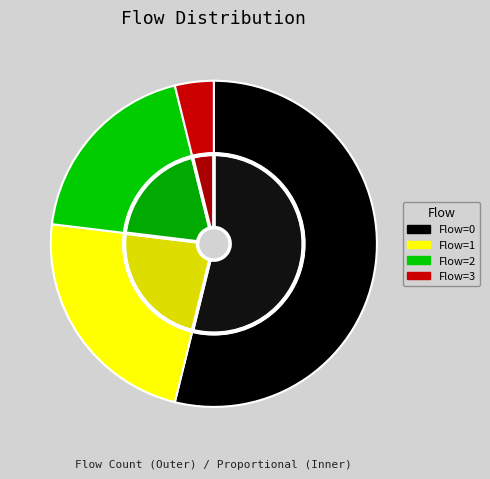

What is the change in value from 0 to 1?

-8